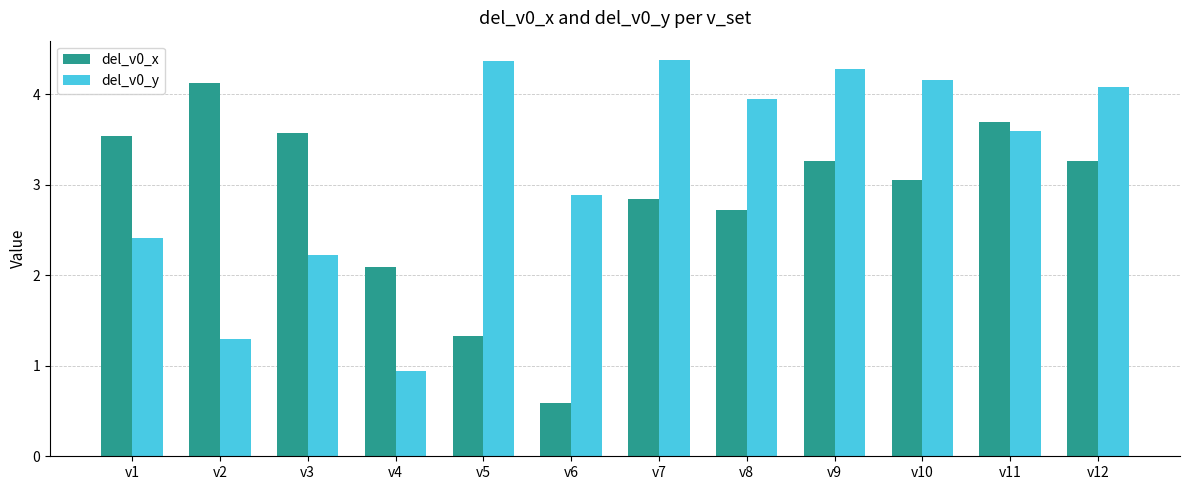

How many groups of bars are there?

12